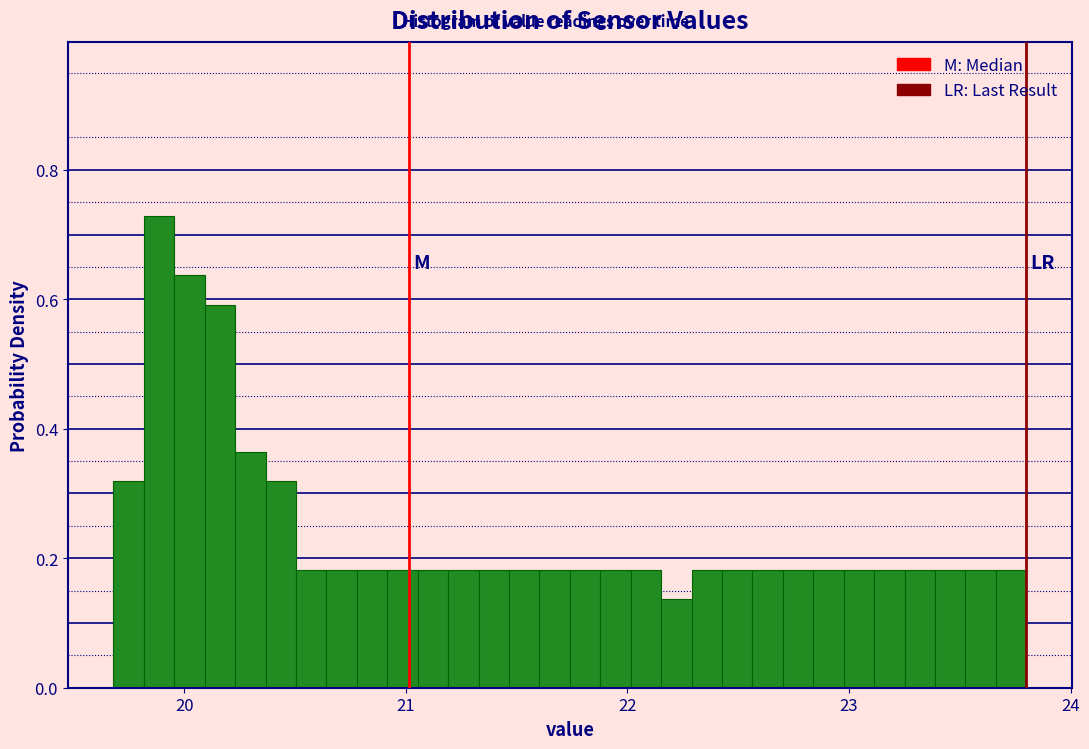

Around what value on the x-axis is the tallest bar? Give the approximate position of its centre, as read against the axis.

19.9